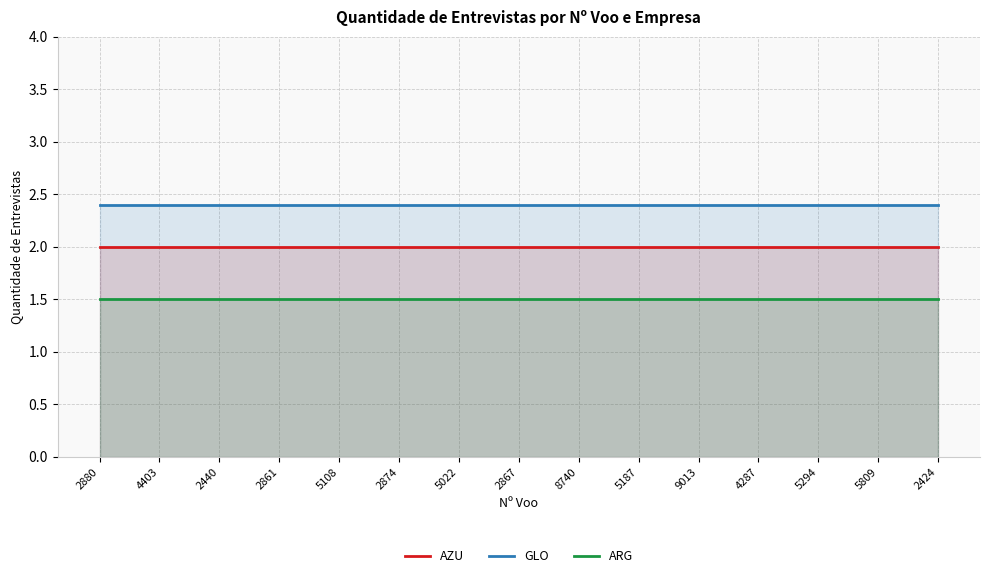

Does the chart have visible grid lines?

Yes